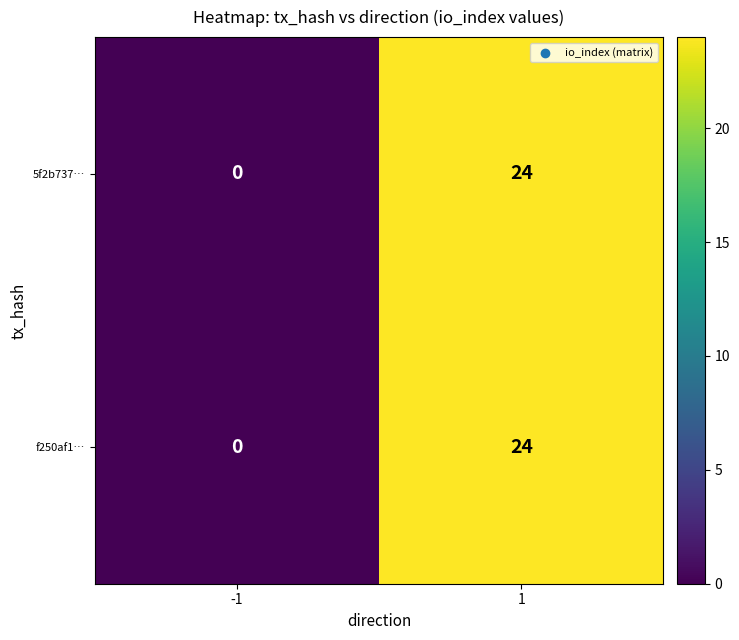

Rank the categories by f250af1… value from highest to lowest.

1, -1